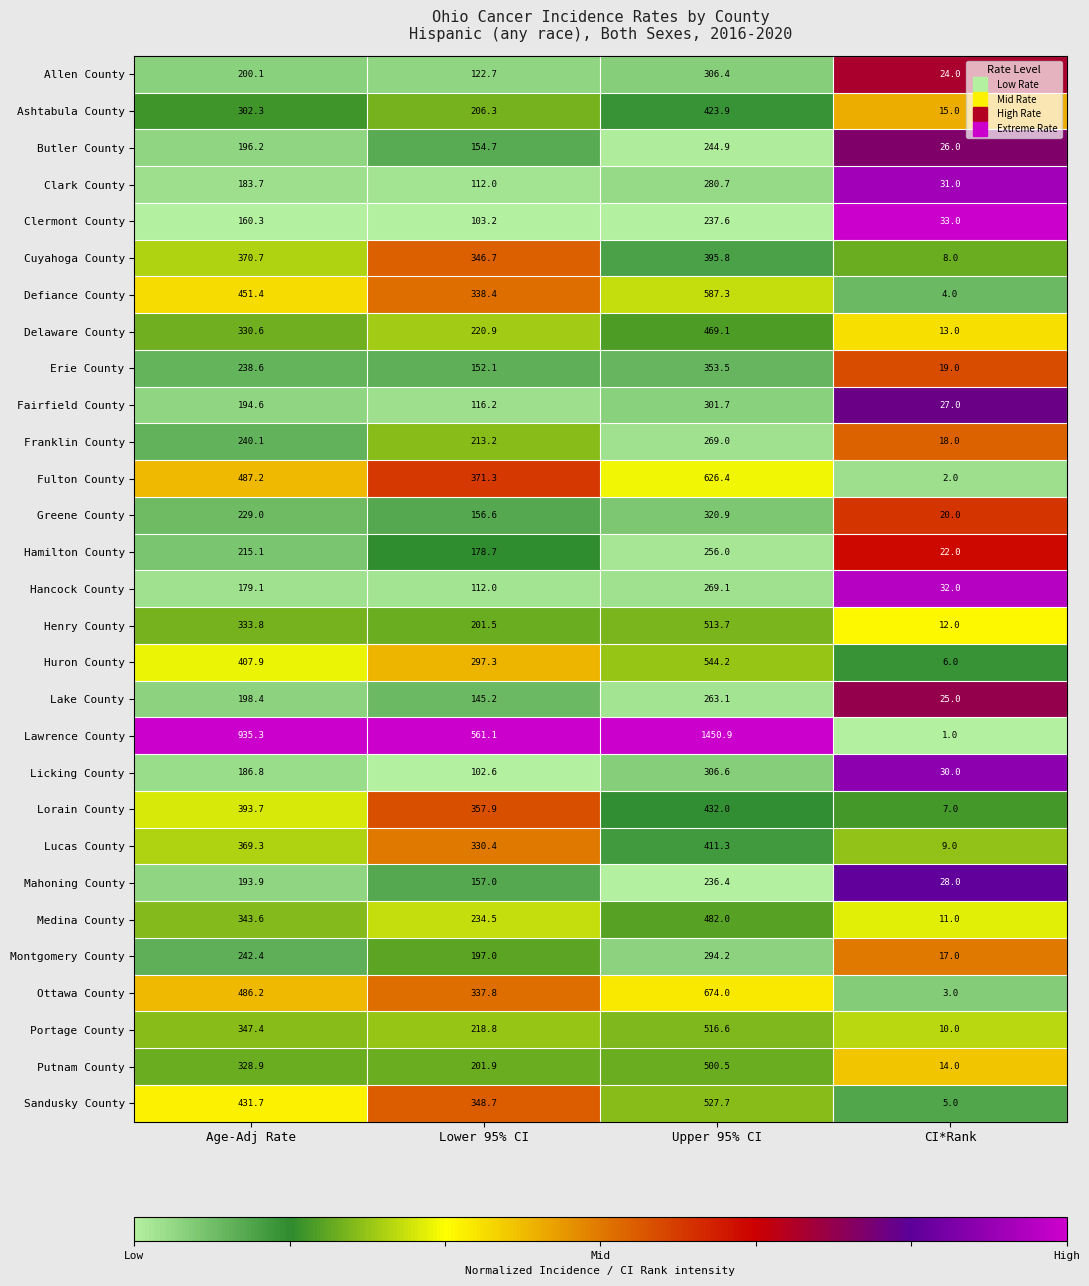

What is the sum of the Fairfield County values at Upper 95% CI and CI*Rank?

328.7